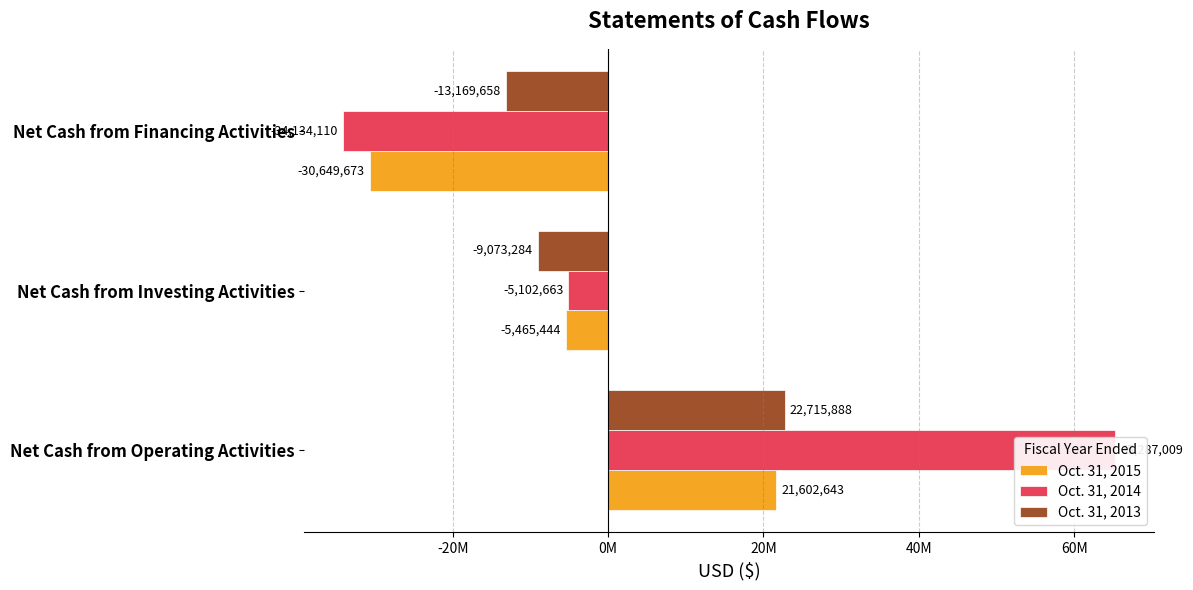

Reading left to right, extract all data points from this chart.

Oct. 31, 2015: 21602643	-5465444	-30649673
Oct. 31, 2014: 65287009	-5102663	-34134110
Oct. 31, 2013: 22715888	-9073284	-13169658